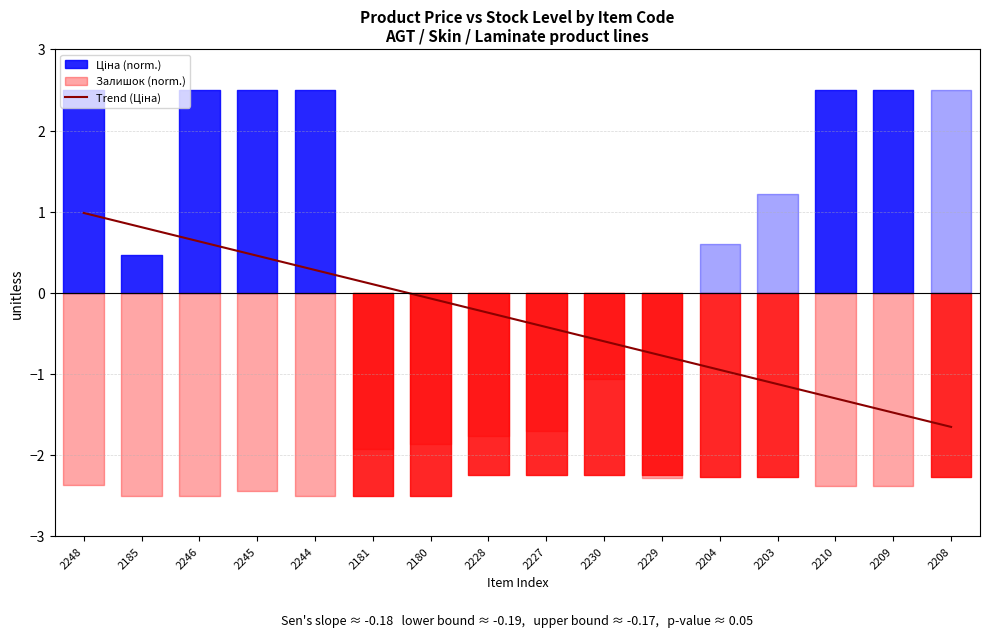

Reading left to right, extract all data points from this chart.

2248=1.0	2185=0.8	2246=0.6	2245=0.5	2244=0.3	2181=0.1	2180=-0.1	2228=-0.2	2227=-0.4	2230=-0.6	2229=-0.8	2204=-0.9	2203=-1.1	2210=-1.3	2209=-1.5	2208=-1.7